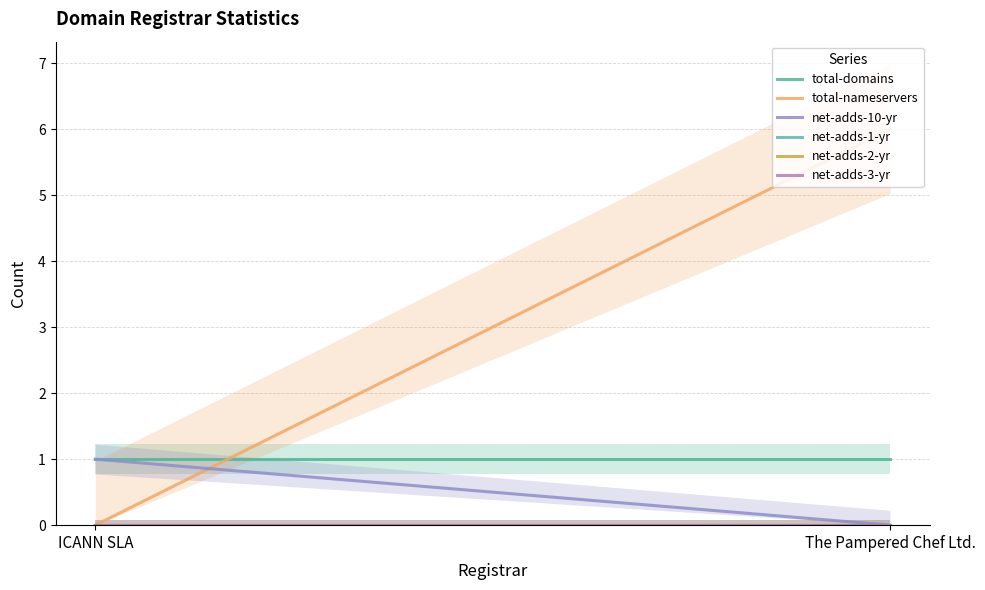

Which series has the largest total across all categories?

total-nameservers